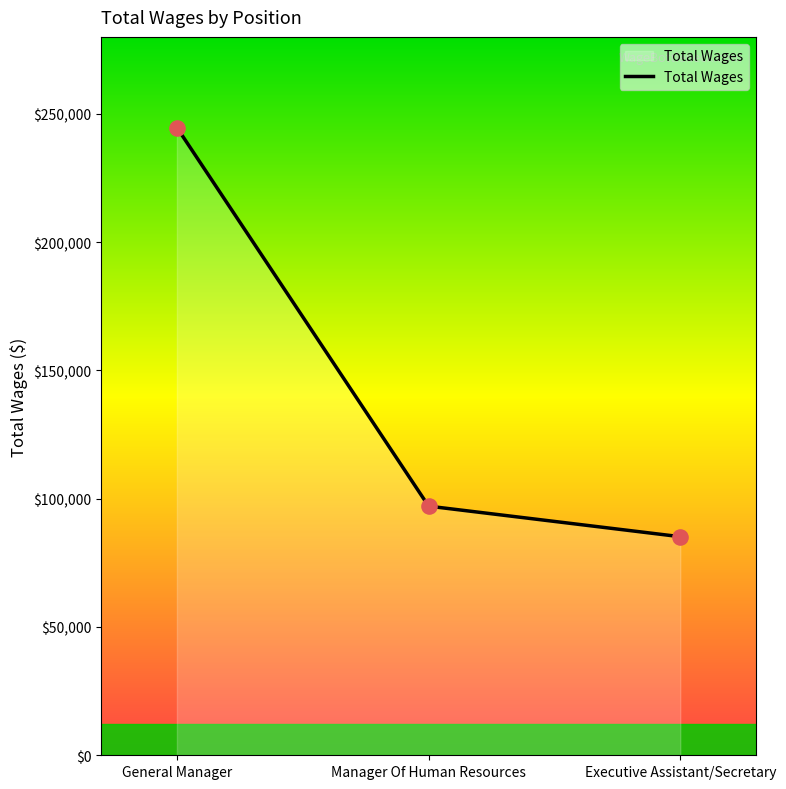

What is the change in value from General Manager to Manager Of Human Resources?

-147569